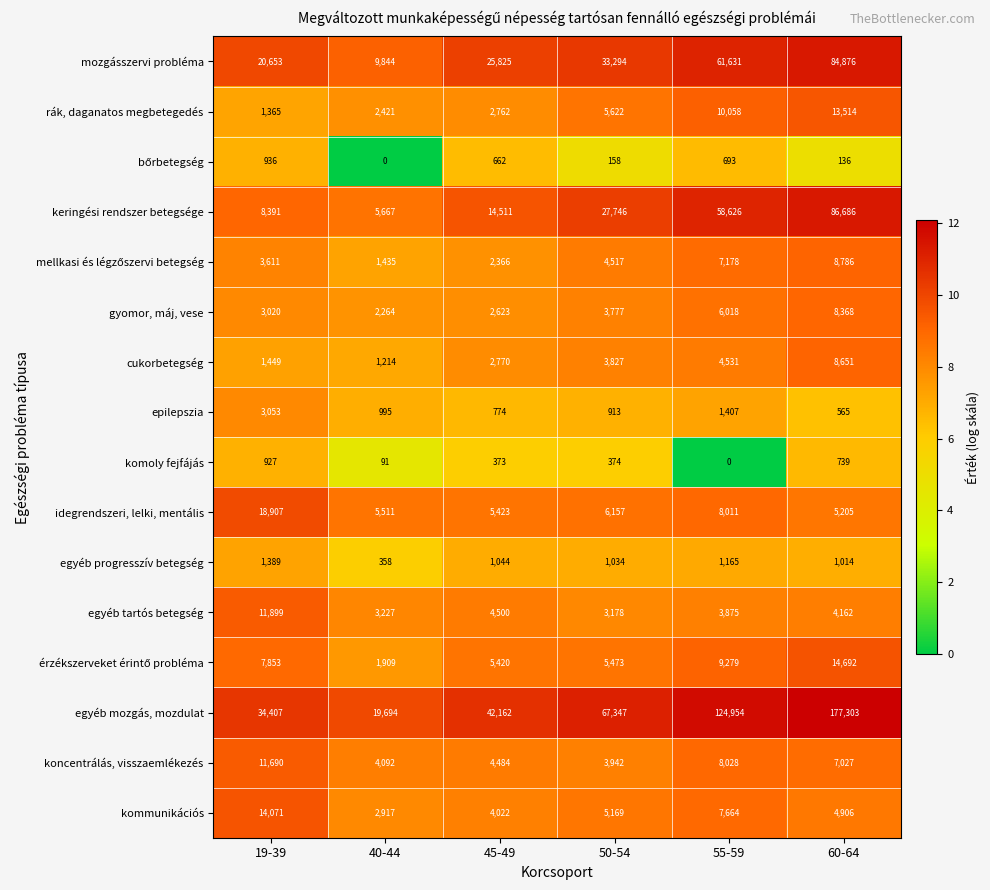

At which label is koncentrálás, visszaemlékezés closest to 7816?

55-59